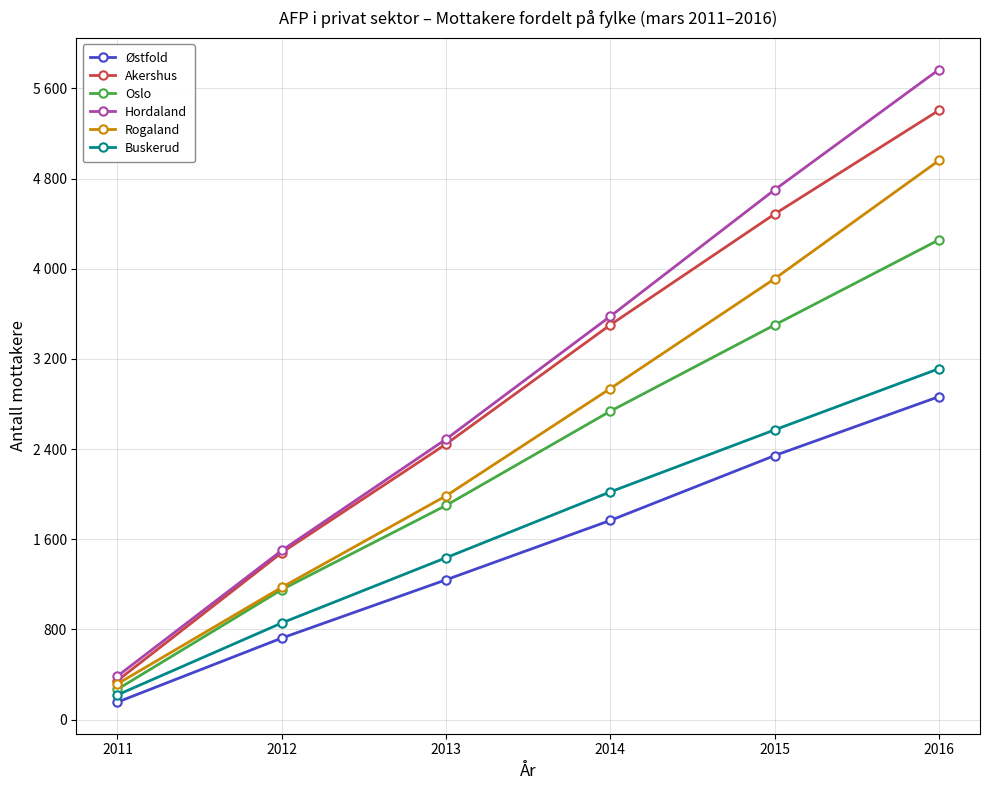

Reading left to right, extract all data points from this chart.

Østfold: 155	723	1240	1767	2342	2865
Akershus: 346	1481	2444	3502	4485	5405
Oslo: 269	1153	1900	2736	3501	4256
Hordaland: 386	1500	2488	3578	4700	5767
Rogaland: 317	1173	1985	2937	3911	4960
Buskerud: 219	857	1436	2020	2570	3113